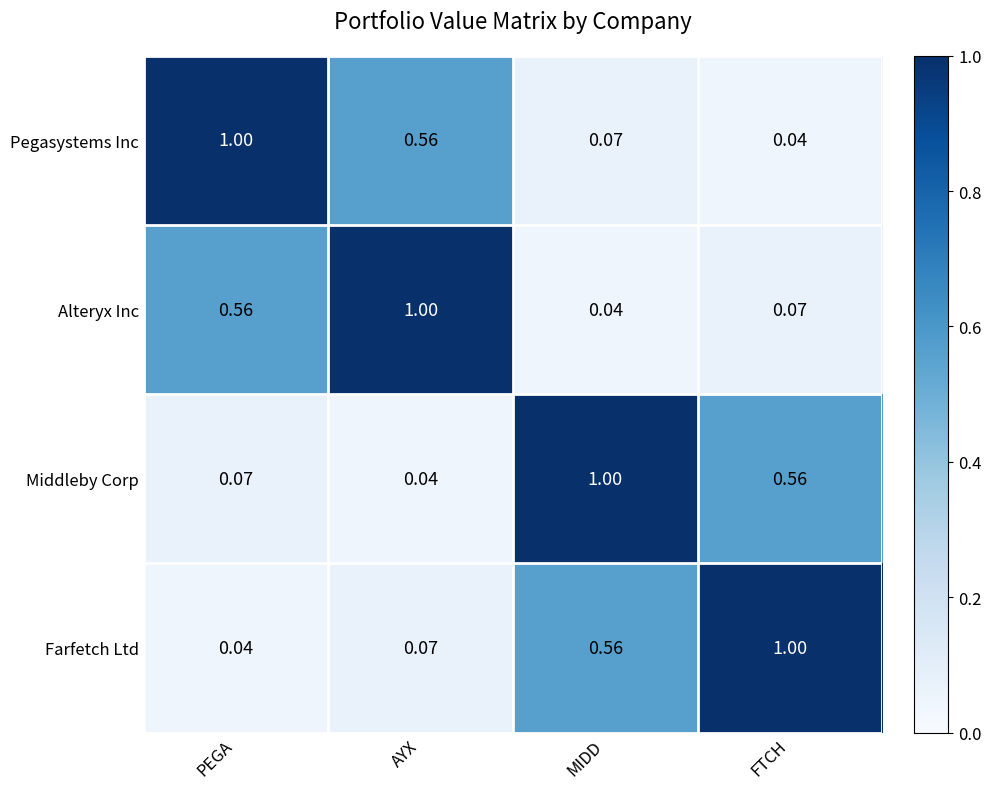

Rank the series at MIDD from highest to lowest value.

Middleby Corp, Farfetch Ltd, Pegasystems Inc, Alteryx Inc